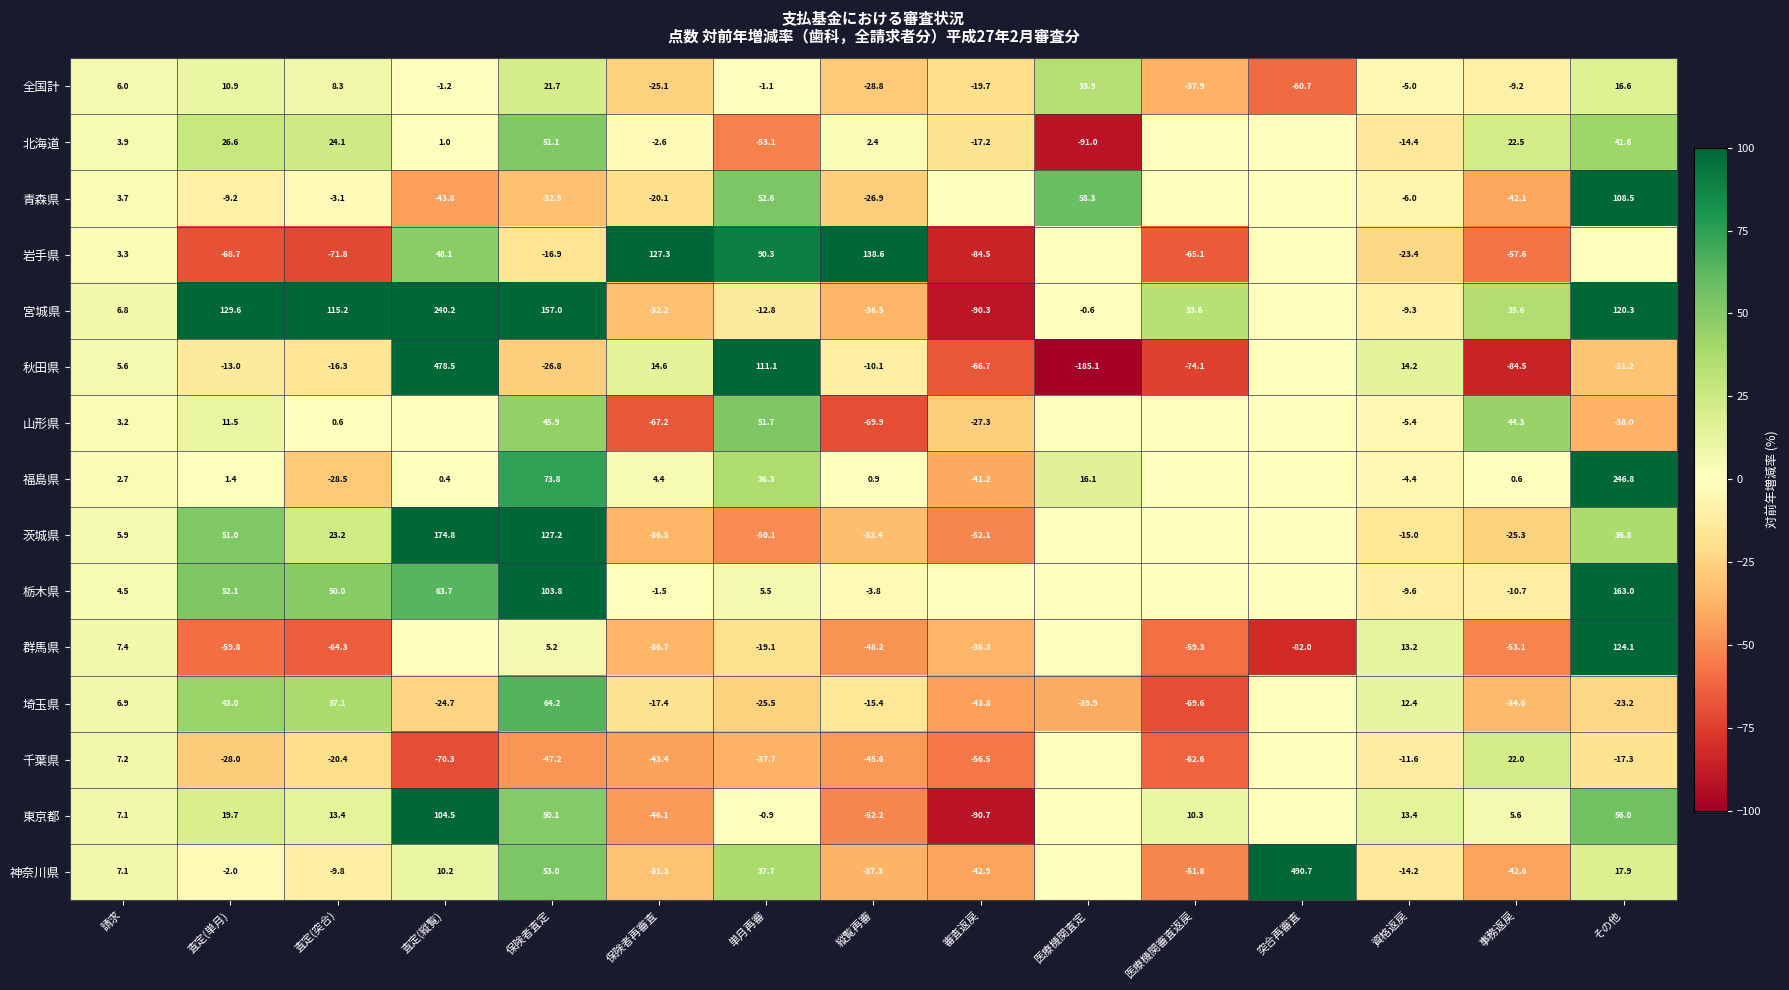

At how many categories does at least one series exceed 467?

2